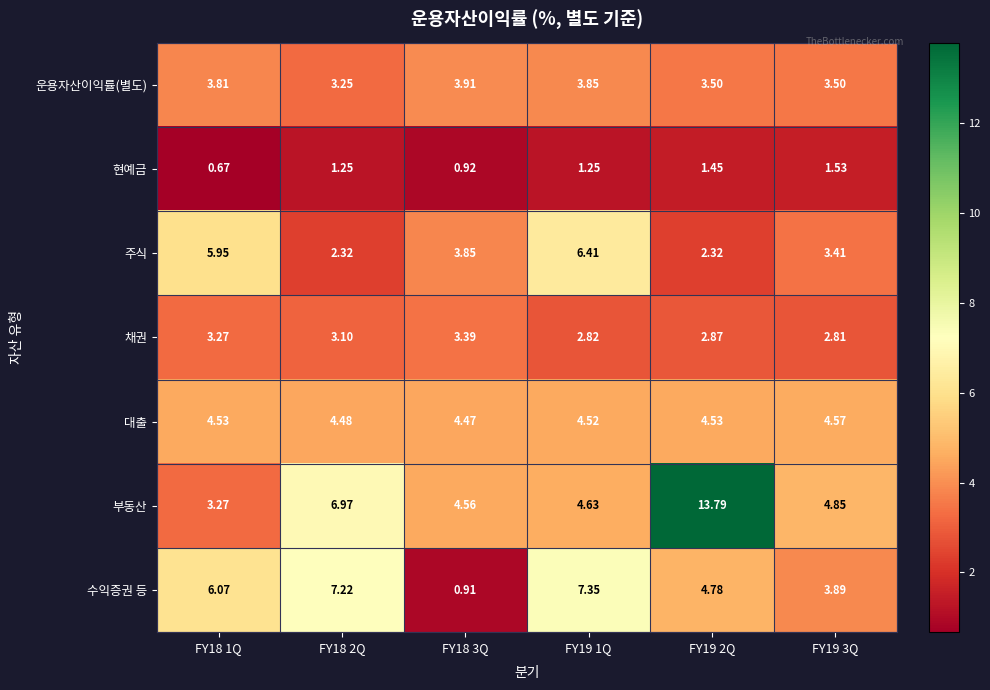

At FY18 3Q, list the series in order from largest to smallest.

부동산, 대출, 운용자산이익률(별도), 주식, 채권, 현예금, 수익증권 등